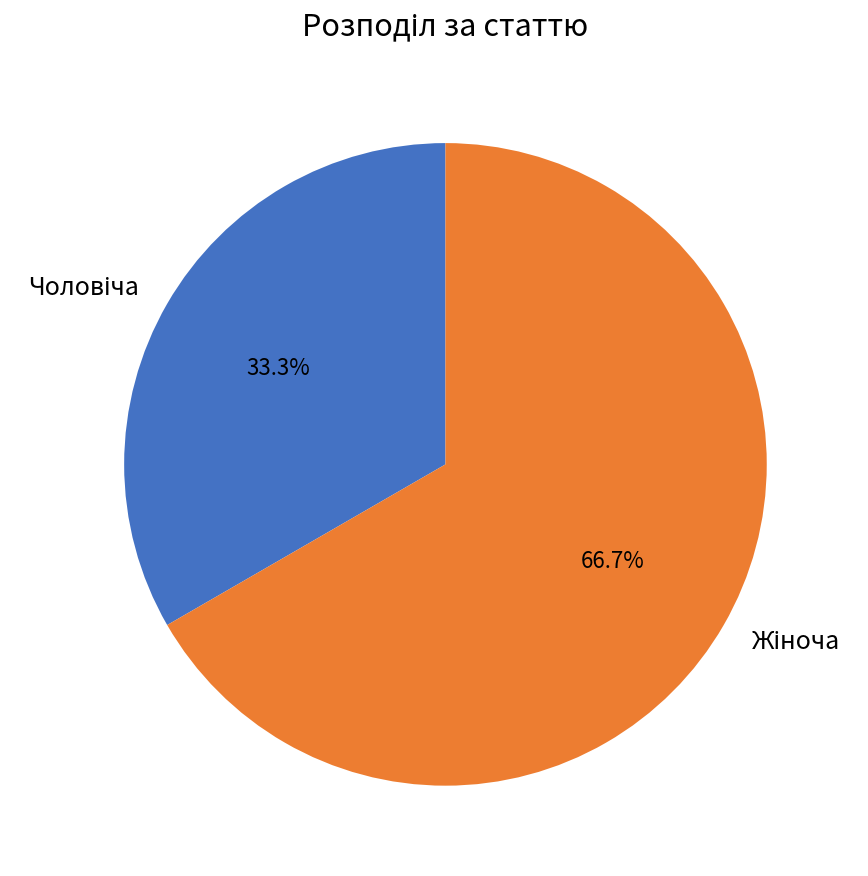

Count the number of slices in the pie.

2